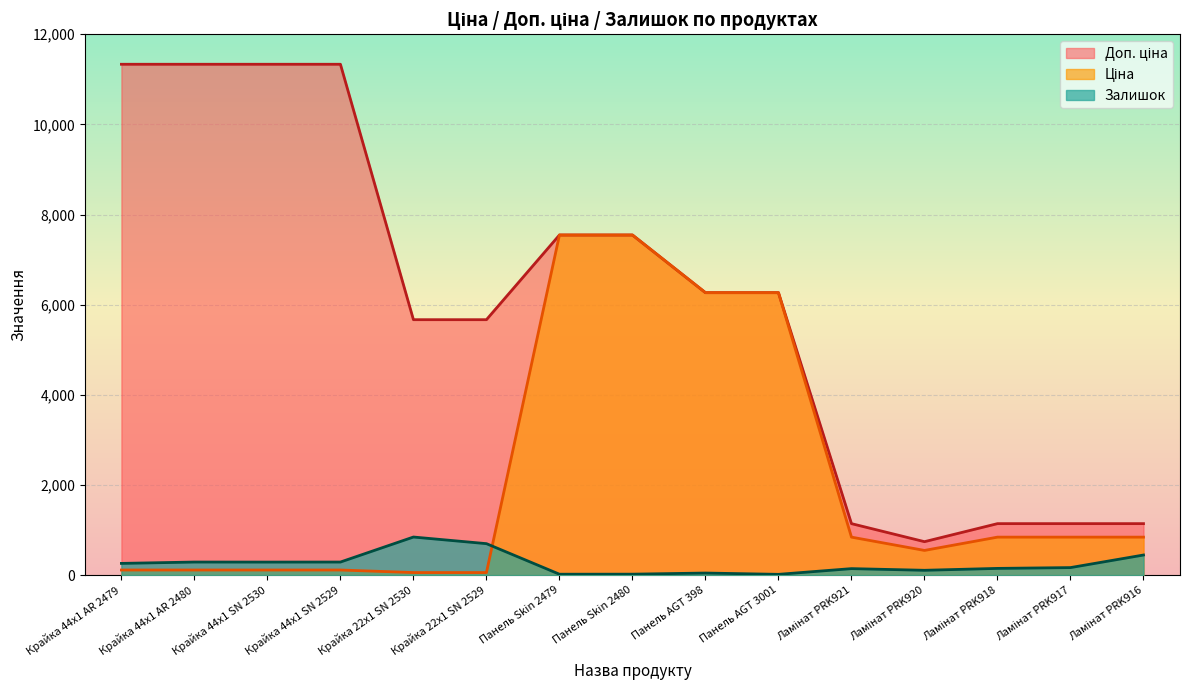

At Крайка 44x1 AR 2479, list the series in order from largest to smallest.

Доп. ціна, Залишок, Ціна